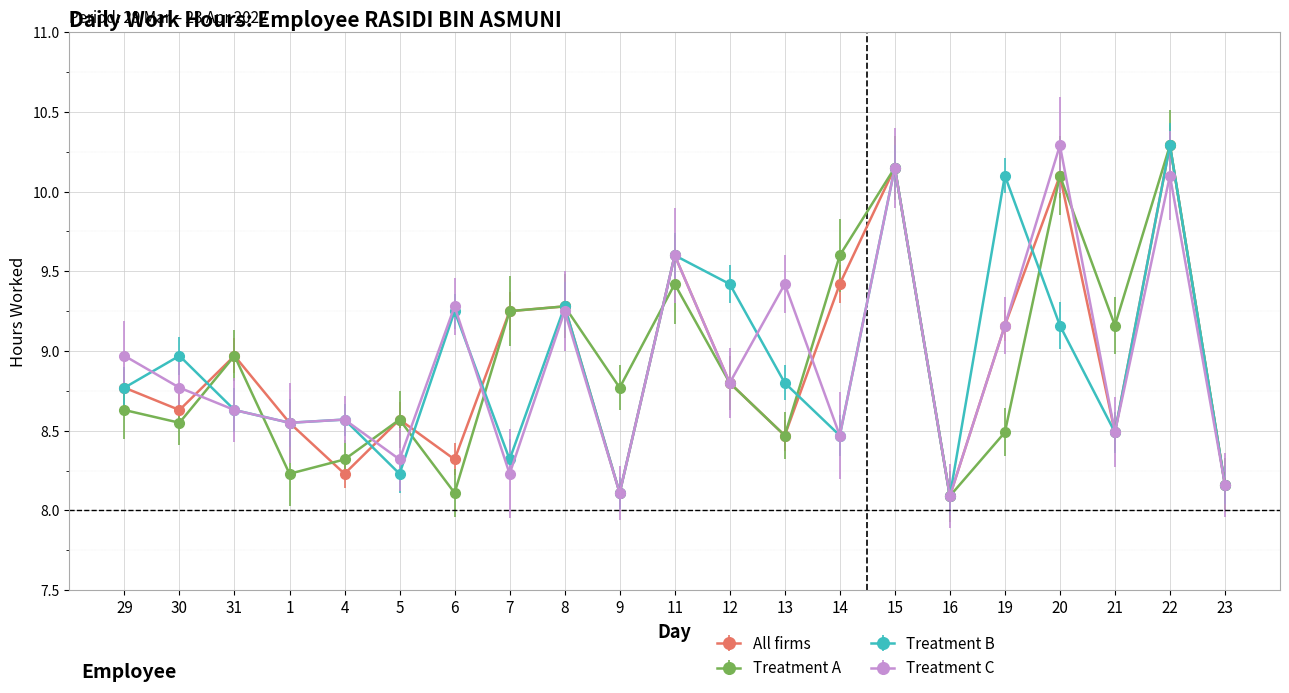

True or false: All firms has more than 2 interior local peaks.

True